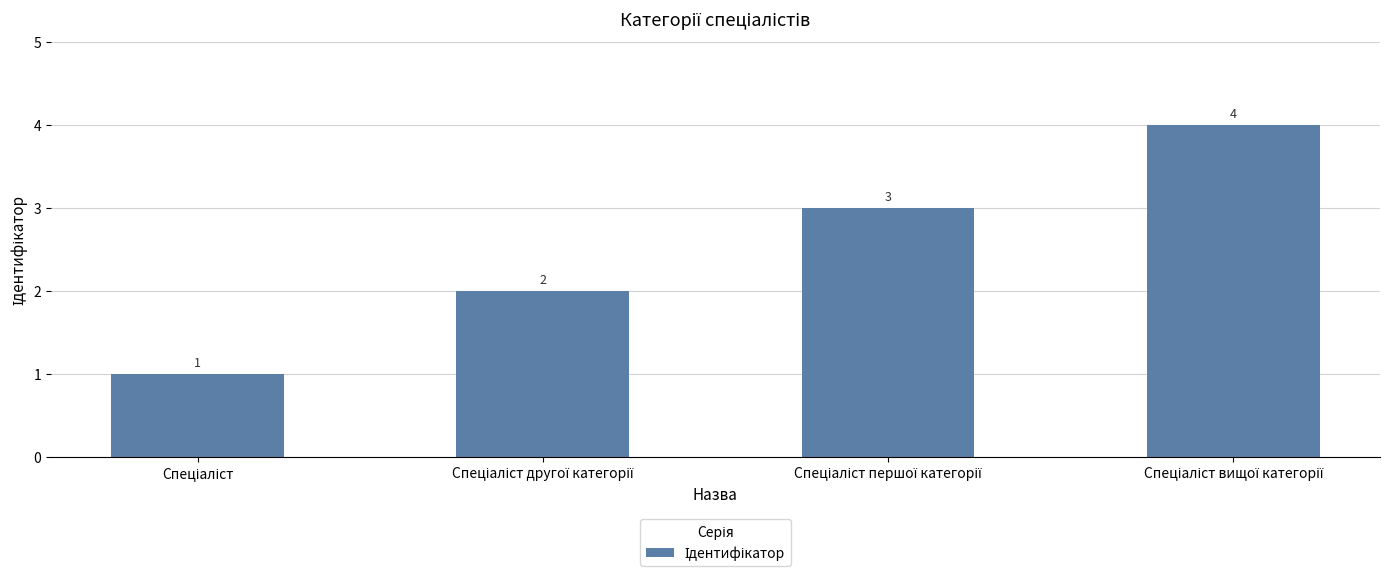

Reading right to left, transcribe all the data shown in this chart.

4	3	2	1